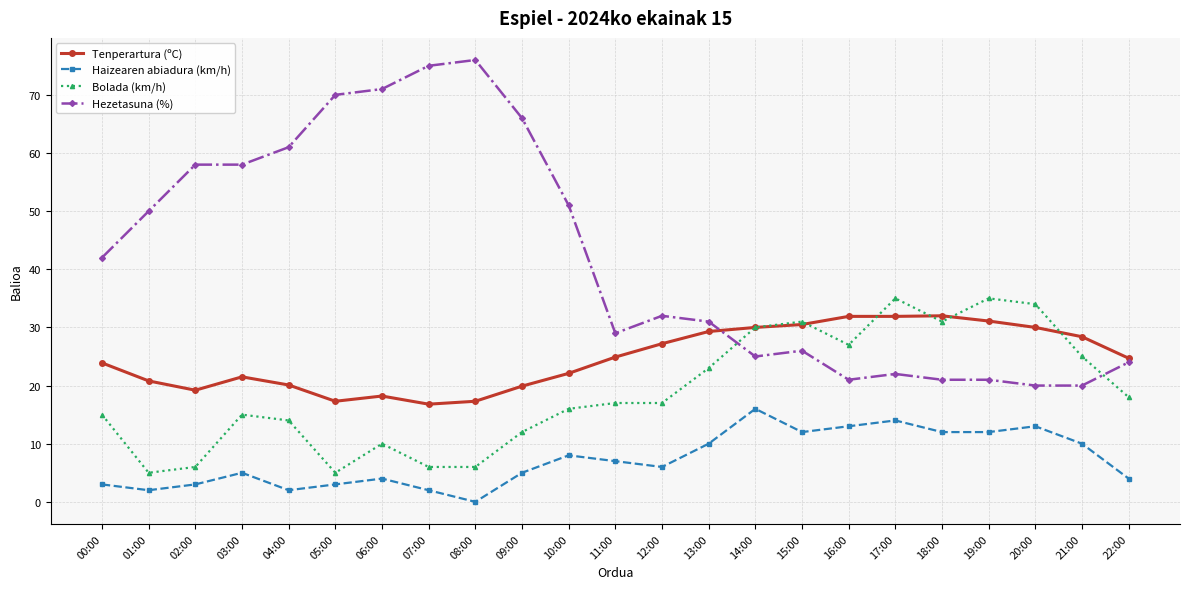

The value of Tenperartura (ºC) at 19:00 is 31.1. True or false?

True